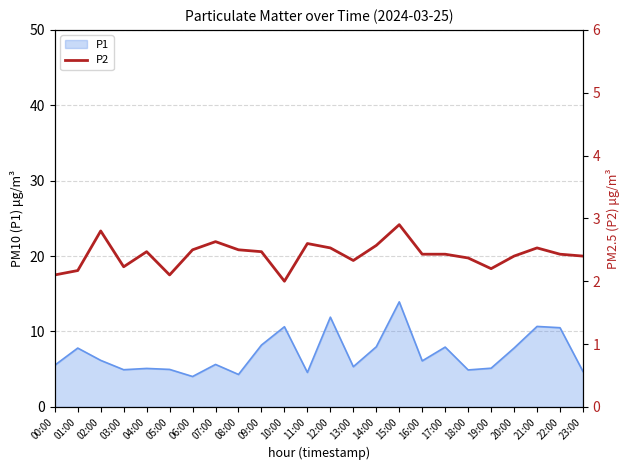

Where is the data nearest to the value 2?

10:00